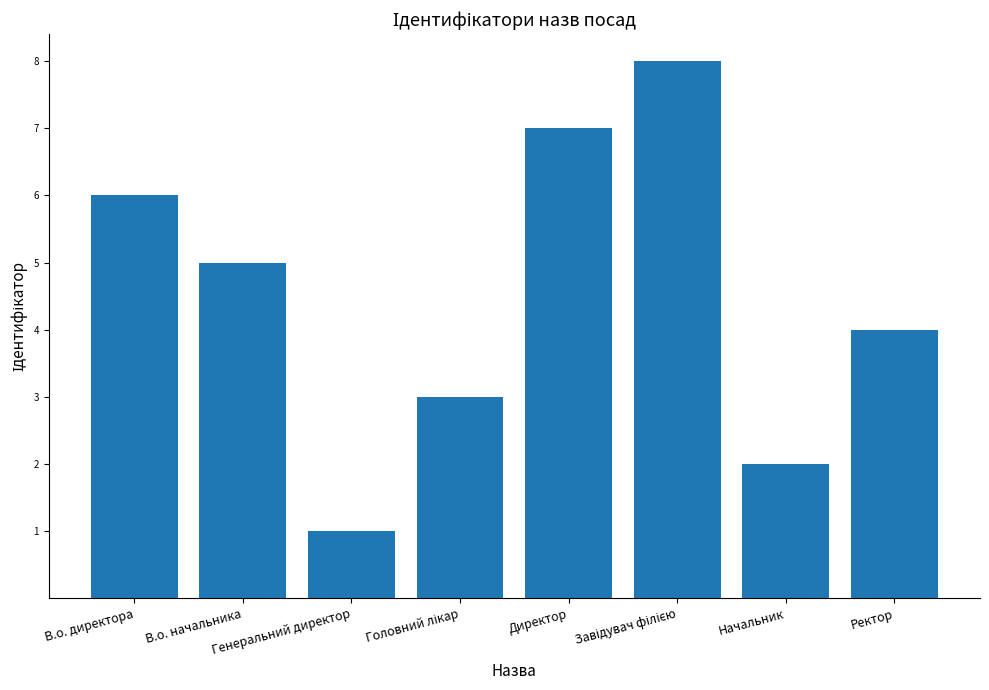

What is the sum of all values?

36